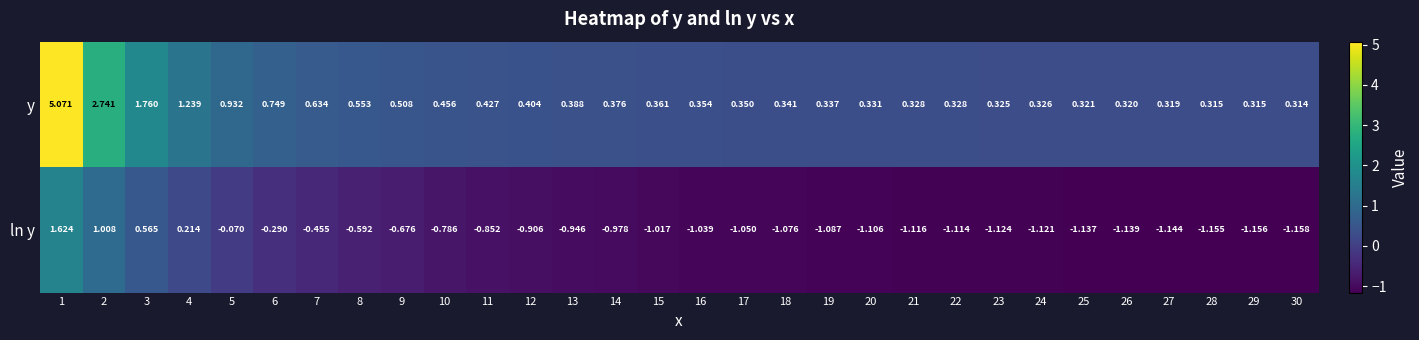

Is the value of ln y at 8 greater than the value of y at 18?

No